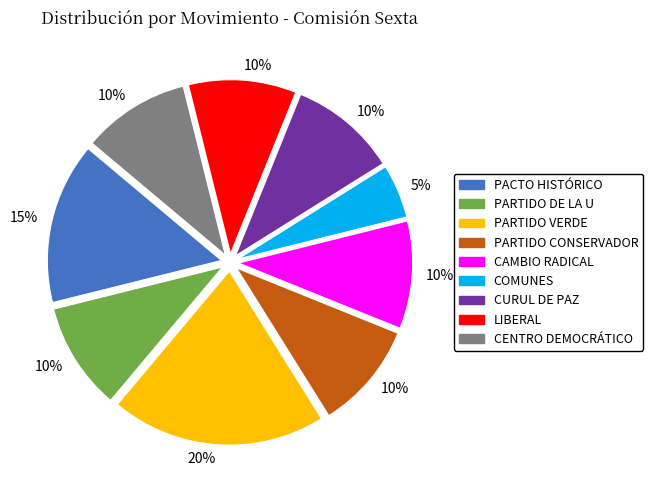

Is there any slice that represents more than half of the pie?

No